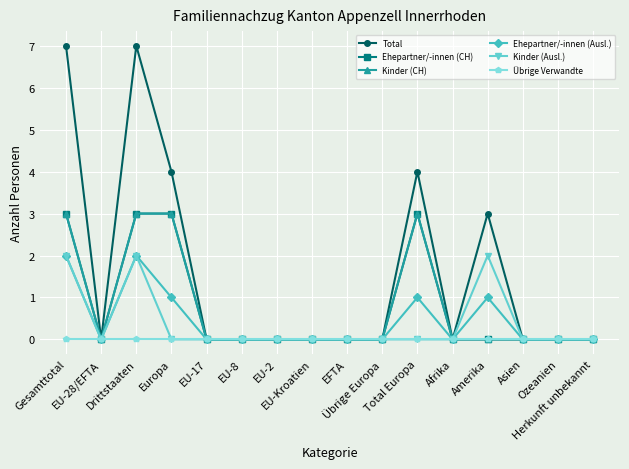

True or false: Kinder (CH) and Übrige Verwandte cross at least once.

False